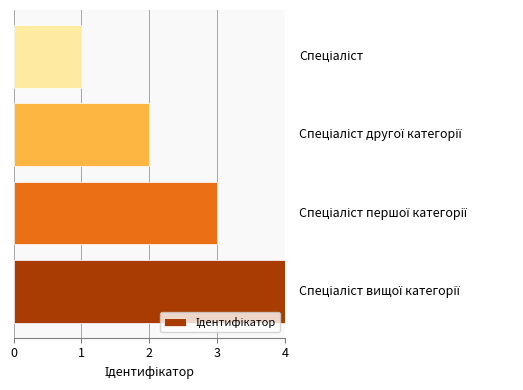

Reading bottom to top, transcribe all the data shown in this chart.

4	3	2	1